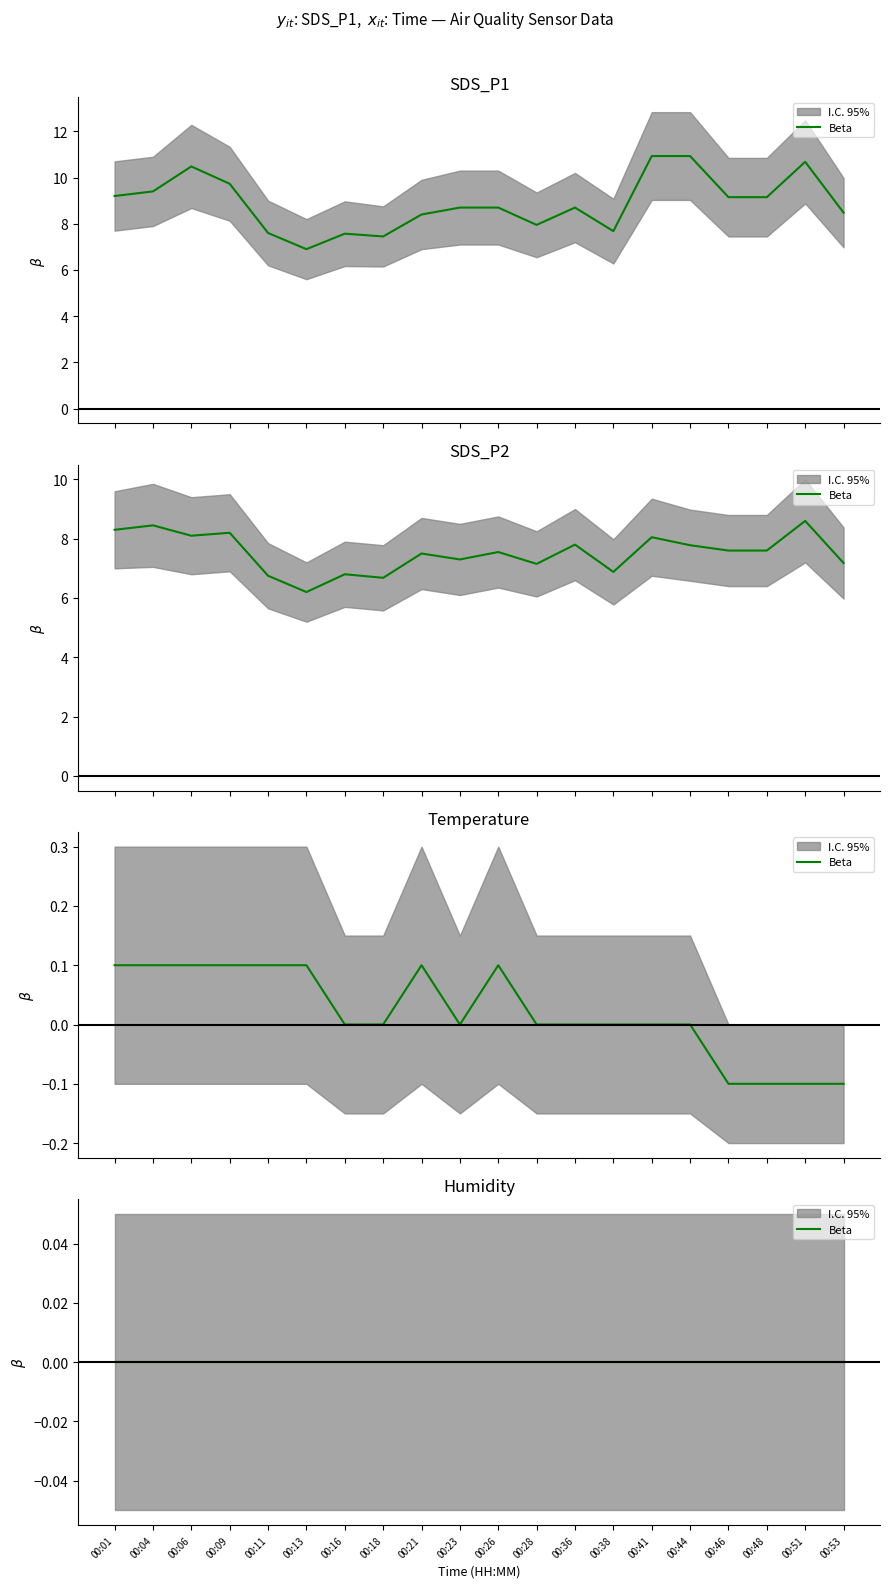

List the series in order of their peak value, highest first.

SDS_P1, SDS_P2, Temp